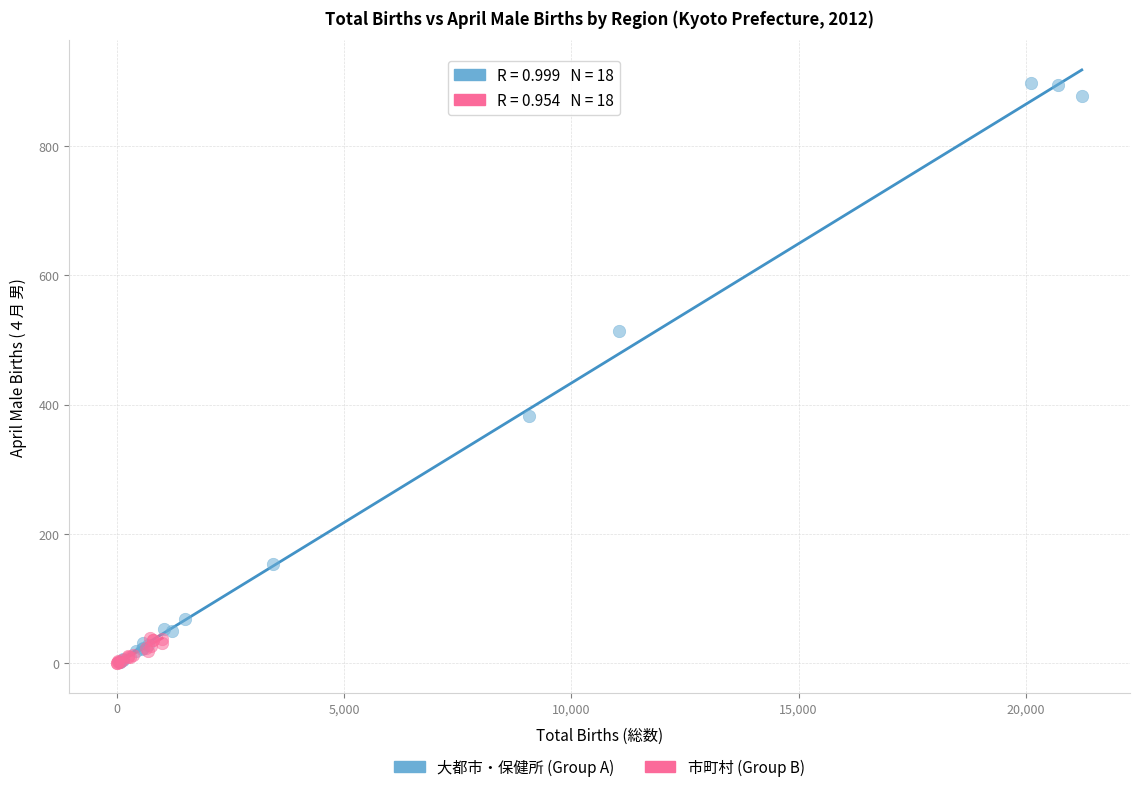

Which series has the widest spread of Y values?

大都市・保健所 (Group A)